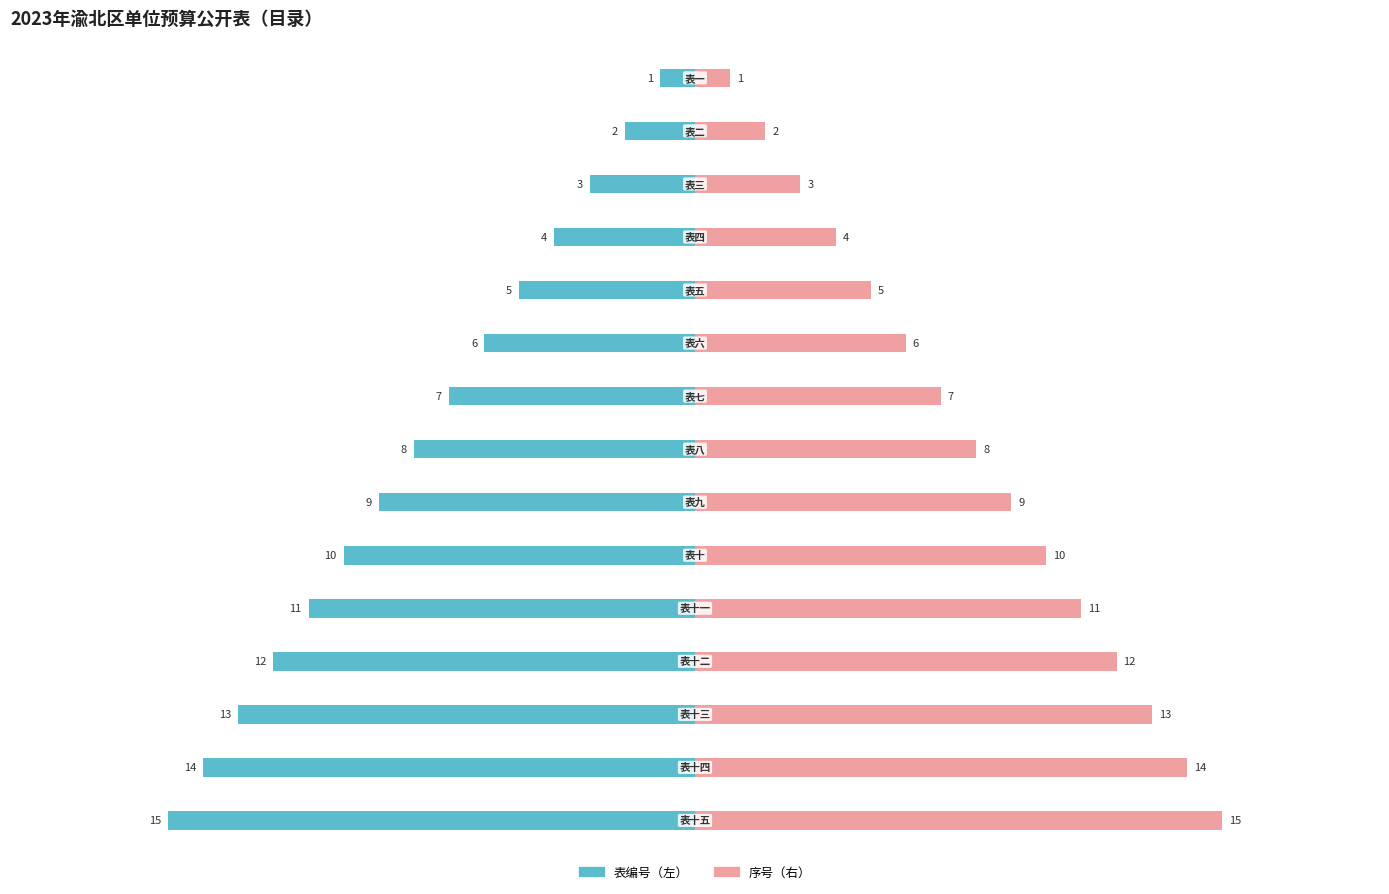

Which series has the widest spread of values?

表编号